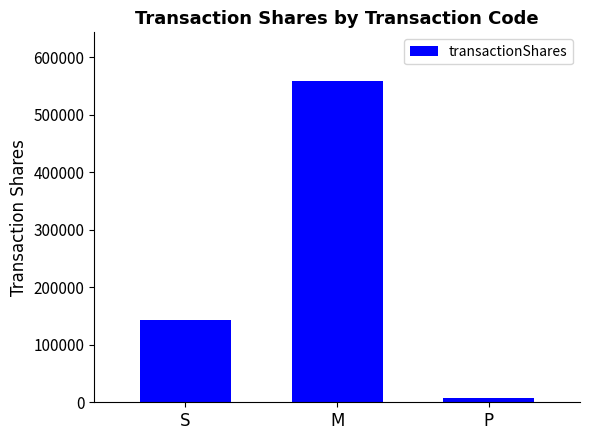

Reading left to right, transcribe all the data shown in this chart.

S=143052	M=559384	P=7500